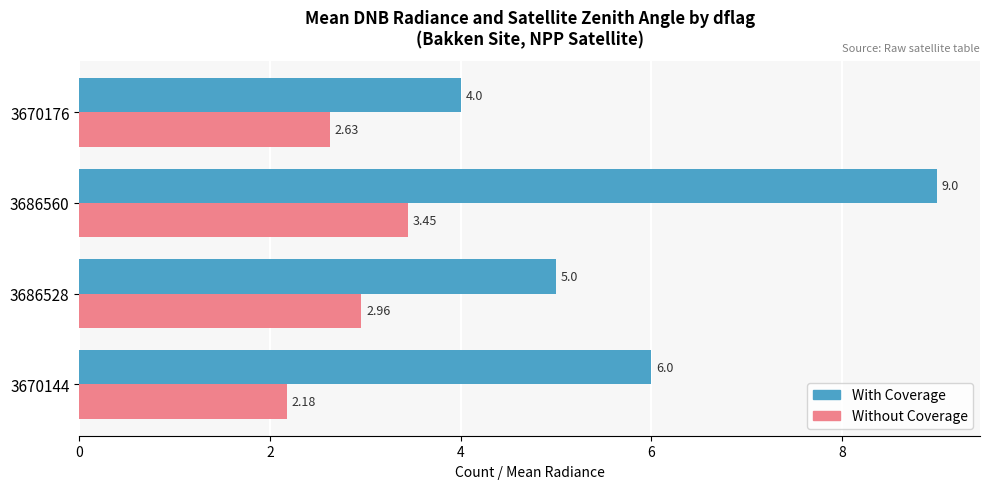

What is the difference between the maximum and minimum values in the Without Coverage series?

1.3